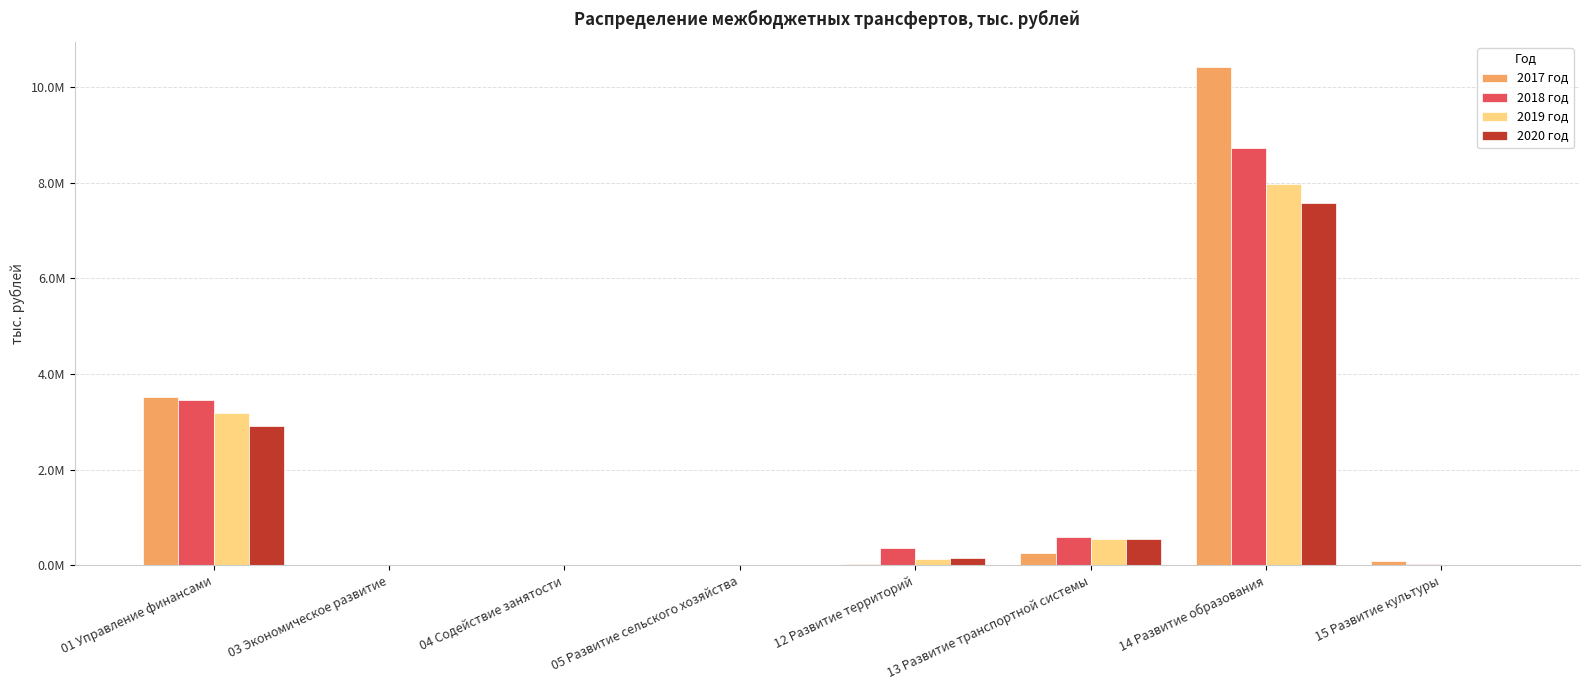

What are all the series names shown in the legend?

2017 год, 2018 год, 2019 год, 2020 год